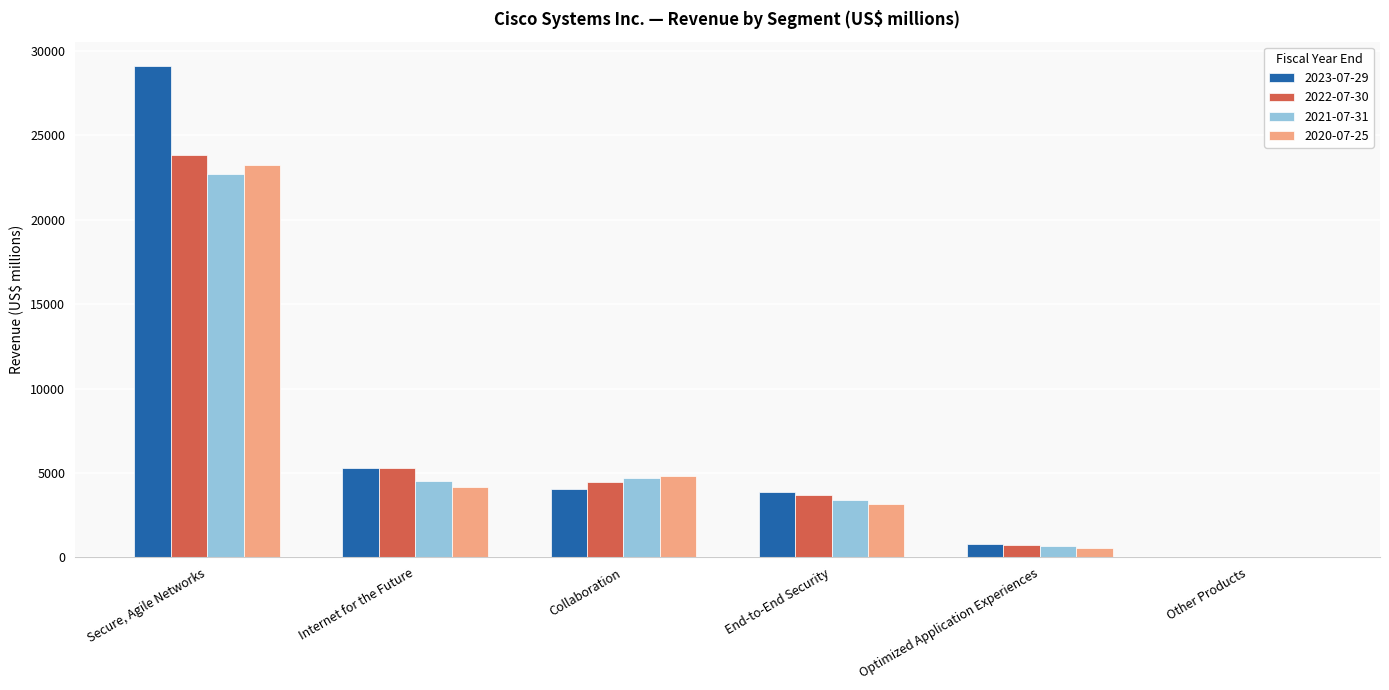

Where does the 2021-07-31 series first go above 4514?

Secure, Agile Networks